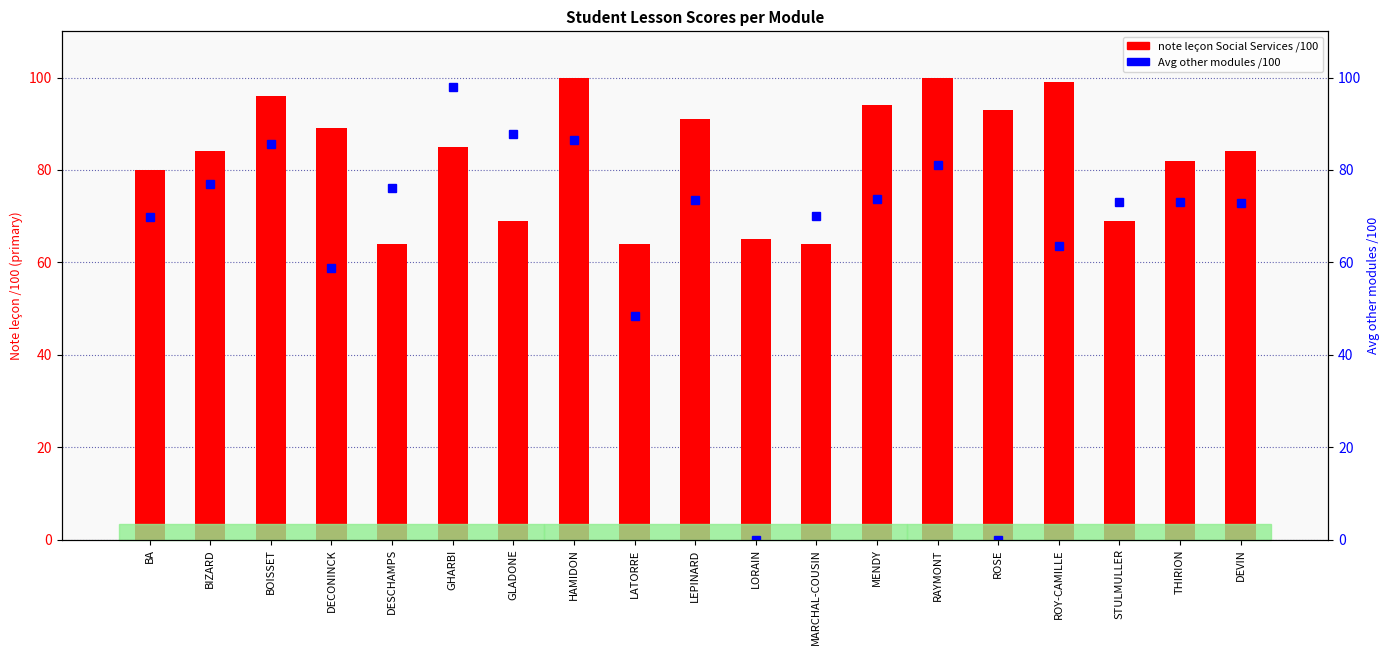

What is the sum of the note leçon Social Services /100 values at DESCHAMPS and LATORRE?

128.0